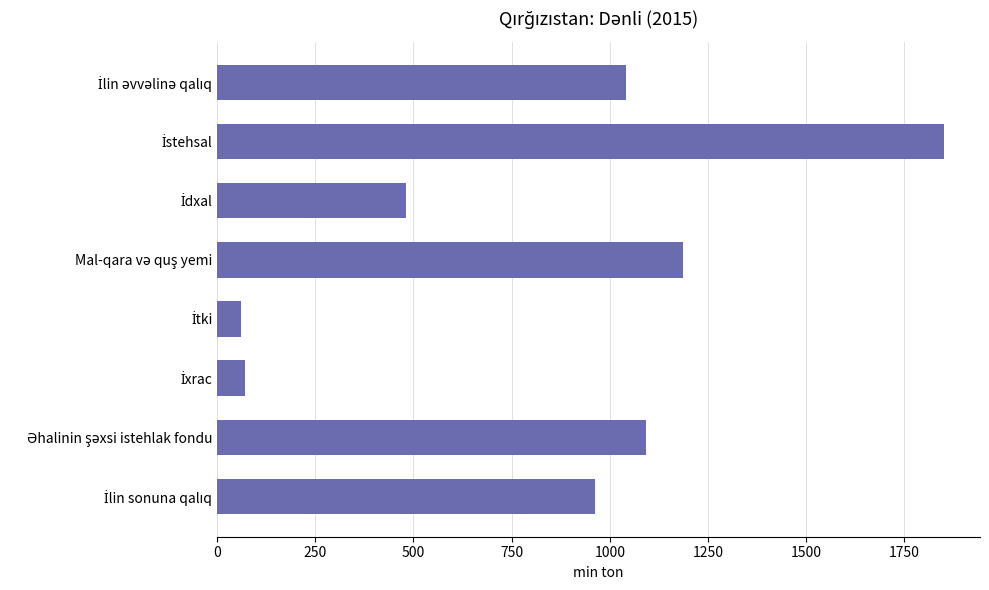

What is the value of the 4th bar from the top?

1187